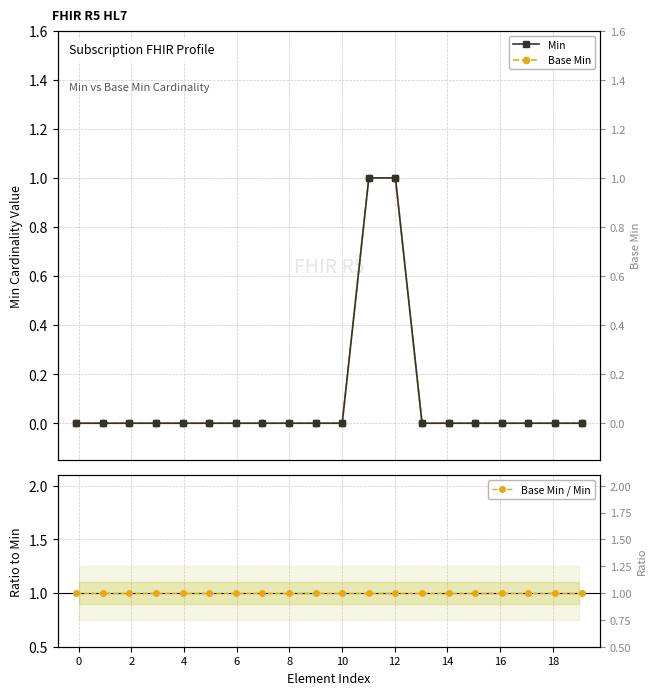

Is it true that Base Min / Min equals 1 at 4?

True